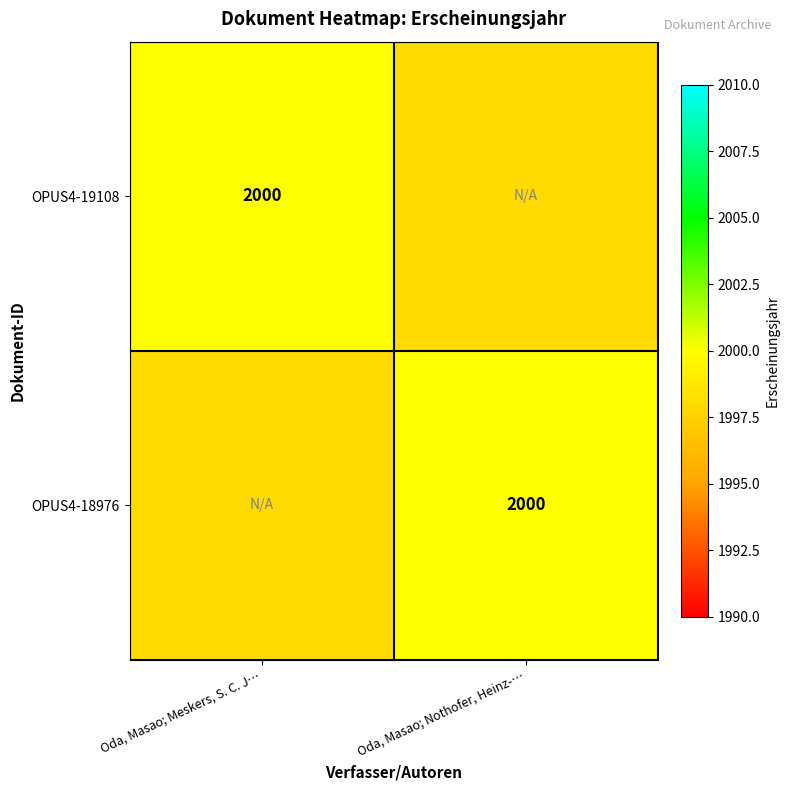

The value of OPUS4-19108 at Oda, Masao; Meskers, S. C. J… is 2000. True or false?

True